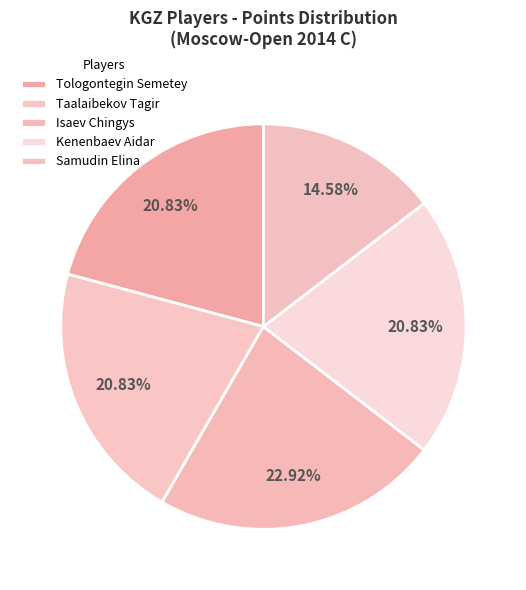

How many segments does this pie chart have?

5